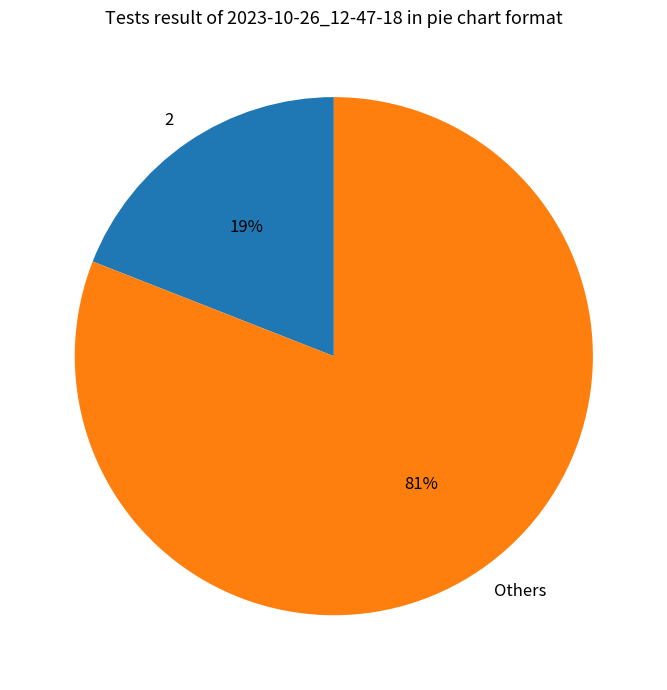

Which category has the biggest portion of the pie?

Others